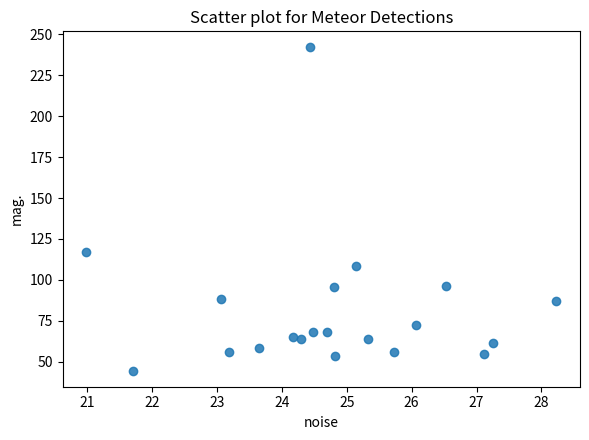

What Y value in the scatter plot is closest to 143?

117.3